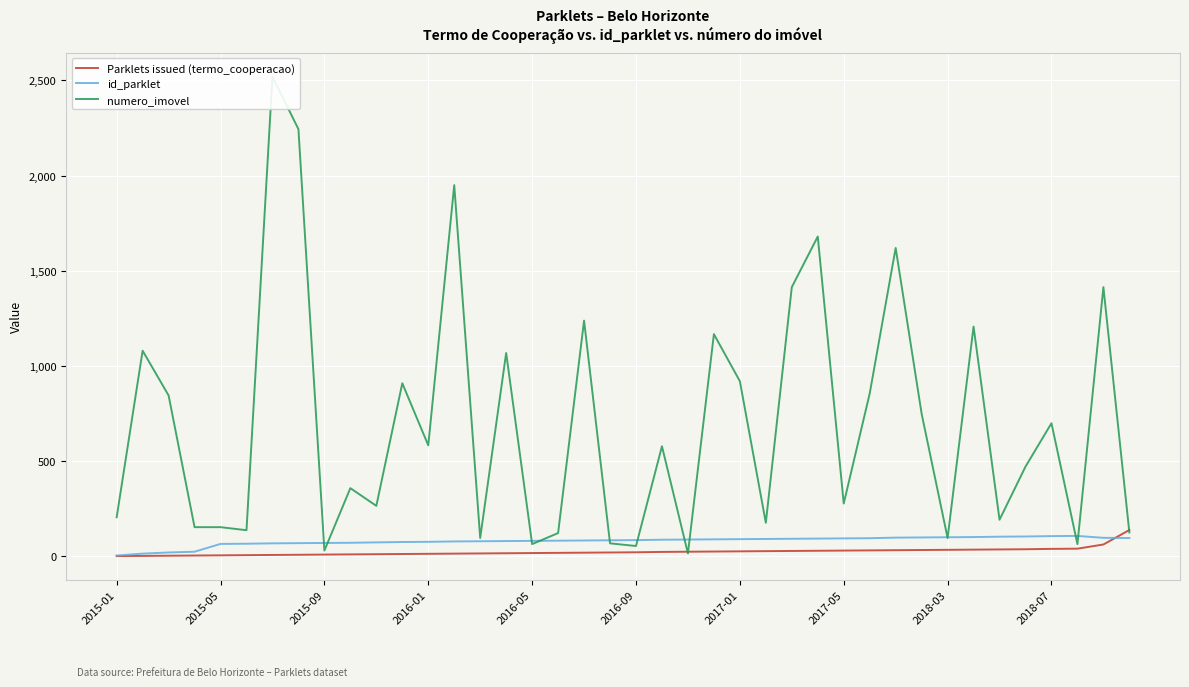

What are all the series names shown in the legend?

Parklets issued (termo_cooperacao), id_parklet, numero_imovel